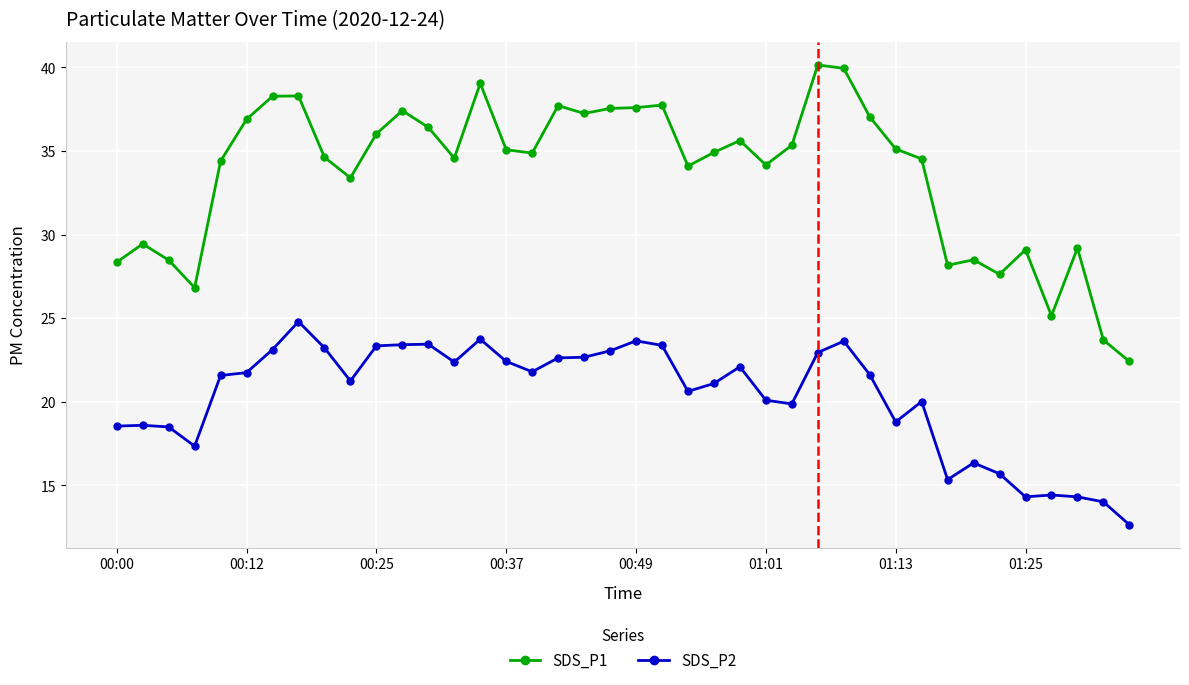

Which series has the largest total across all categories?

SDS_P1